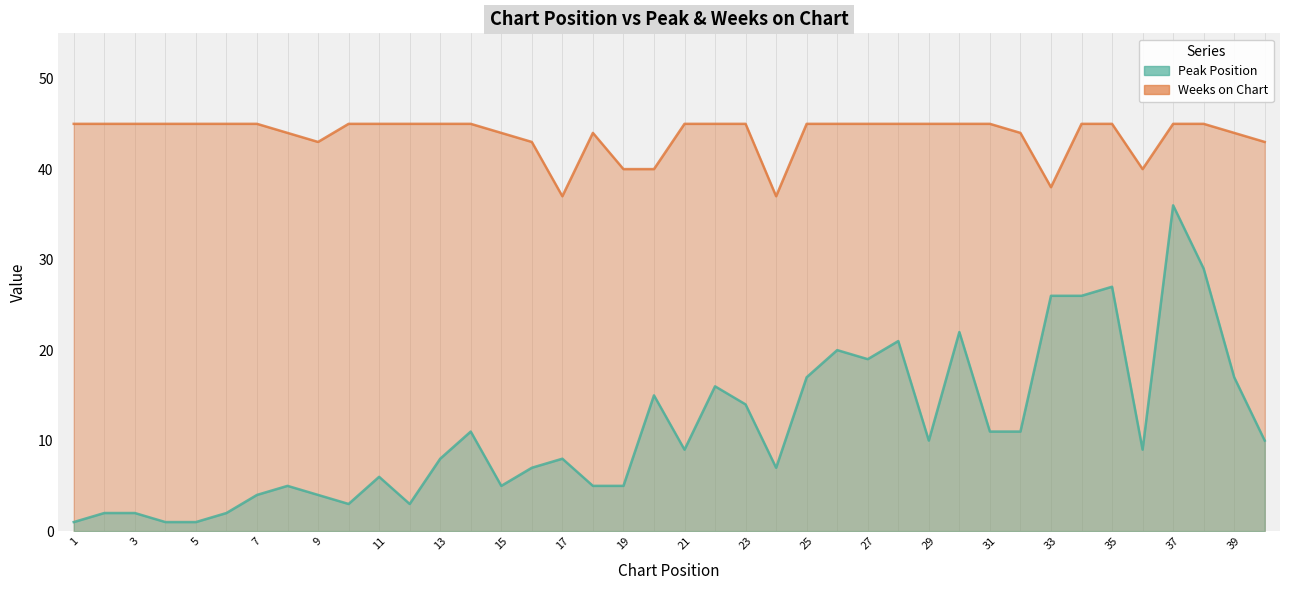

Does the chart have visible grid lines?

No